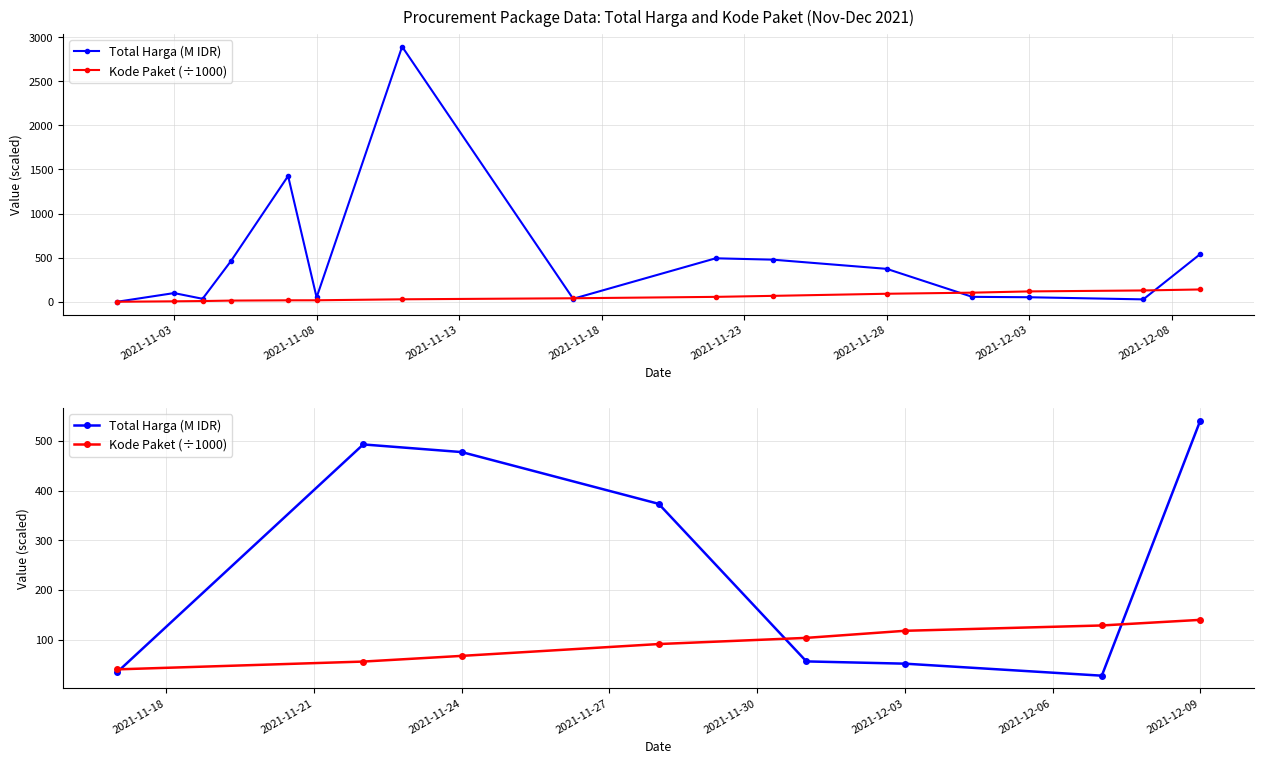

What is the sum of all Kode Paket (÷1000) values?

744.0